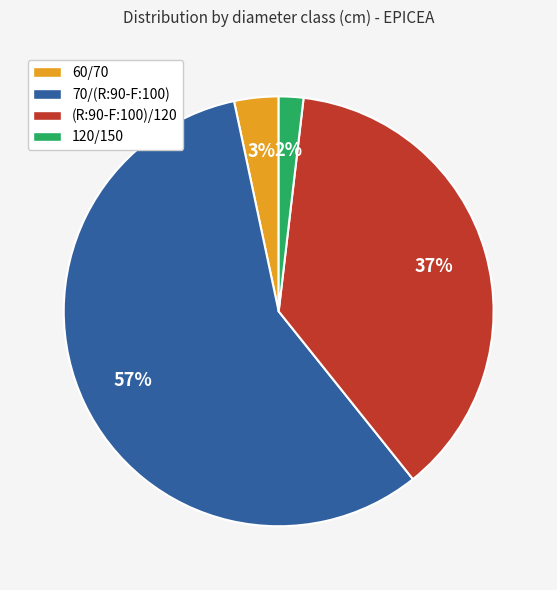

To the nearest percent, what is the difference between the 60/70 and 120/150 slice percentages?

1%